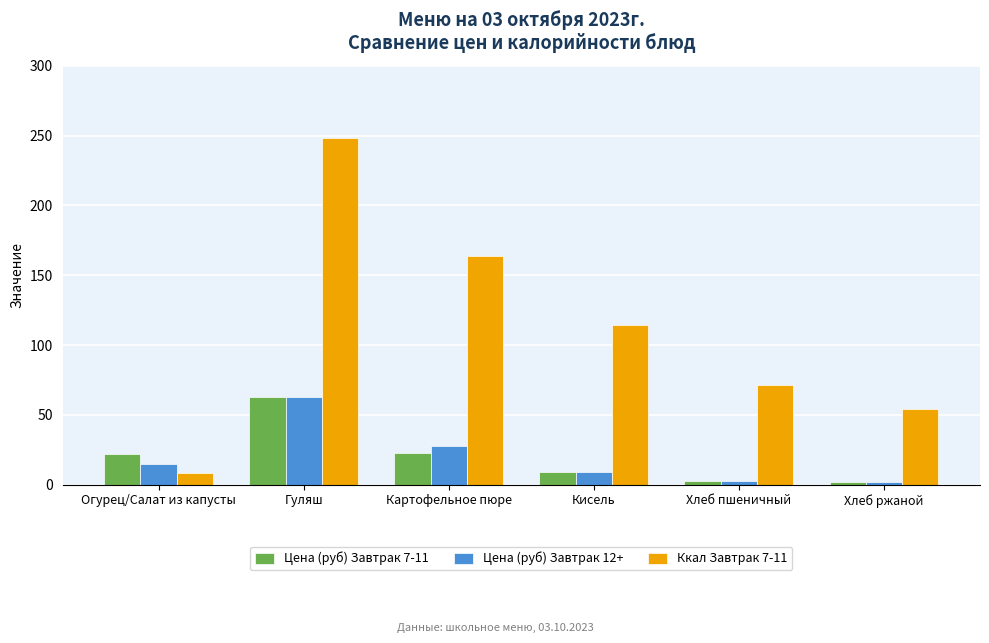

What is the difference between the highest and lowest values at Гуляш?

185.6